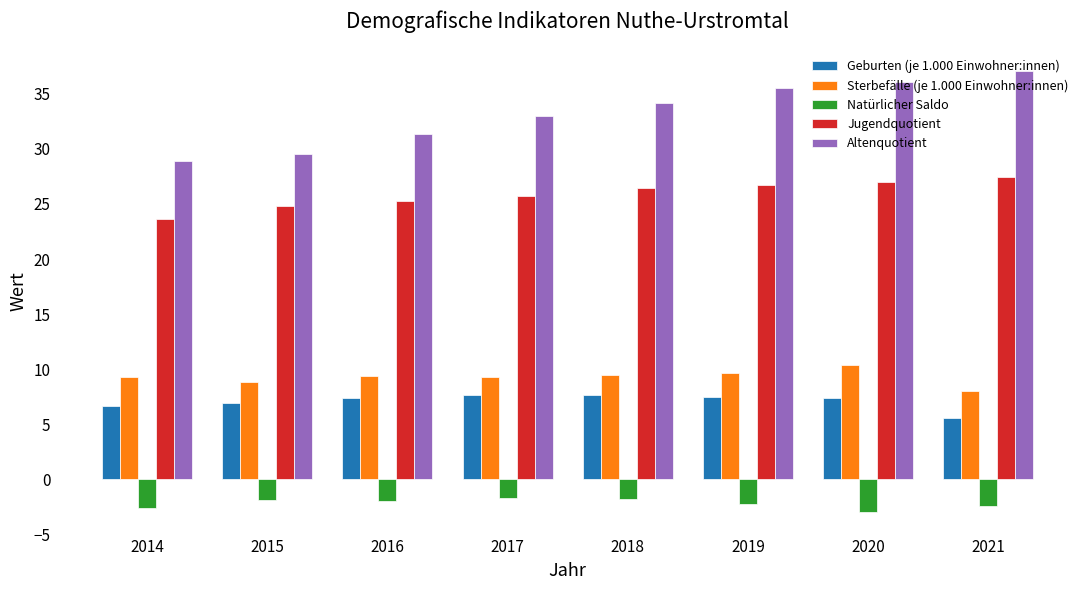

How many data points in Sterbefälle (je 1.000 Einwohner:innen) are less than 9?

2